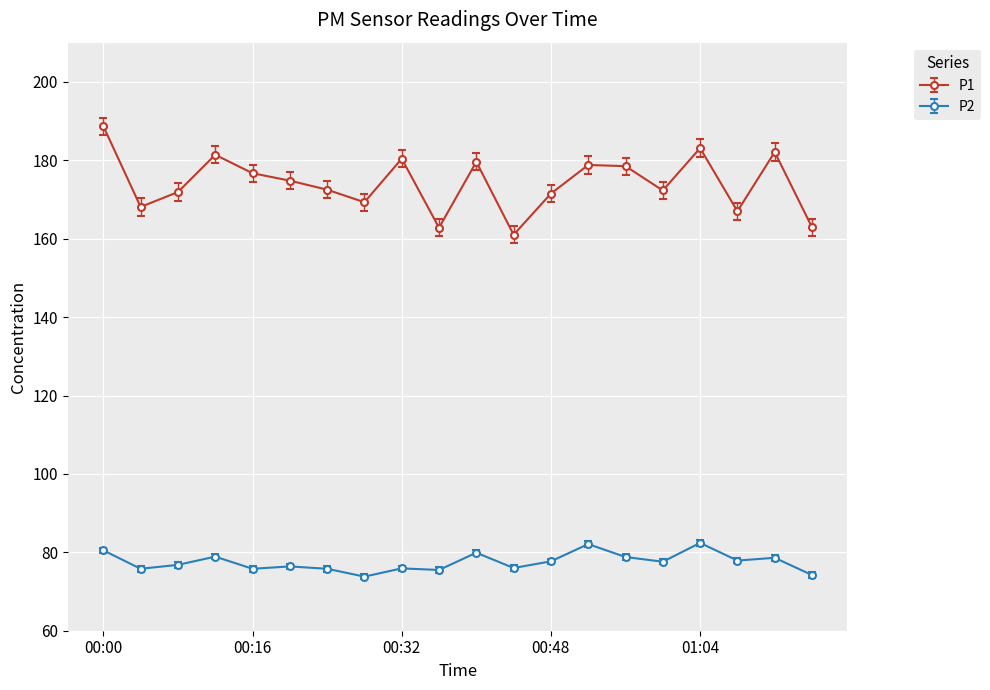

True or false: P1 and P2 intersect in this chart.

False